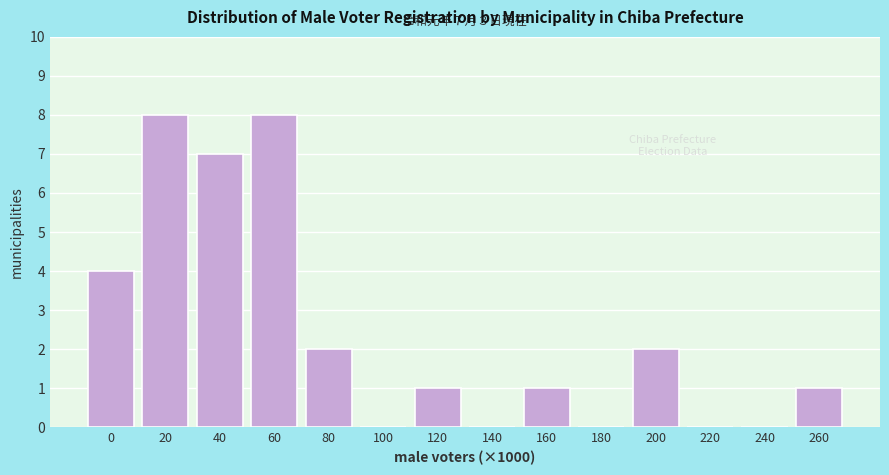

Reading right to left, list all the values displayed in this chart.

260=1	240=0	220=0	200=2	180=0	160=1	140=0	120=1	100=0	80=2	60=8	40=7	20=8	0=4